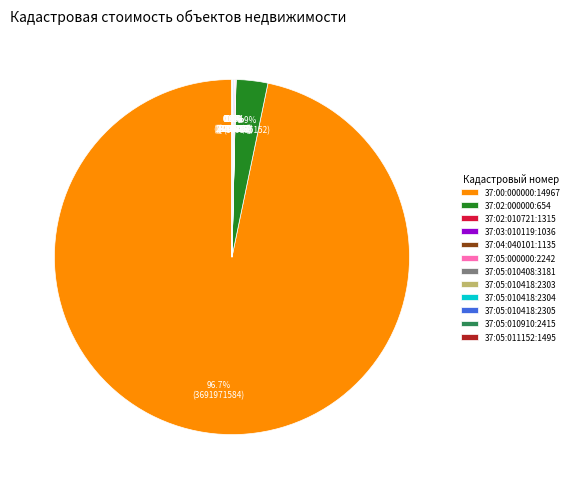

Which category has the biggest portion of the pie?

37:00:000000:14967